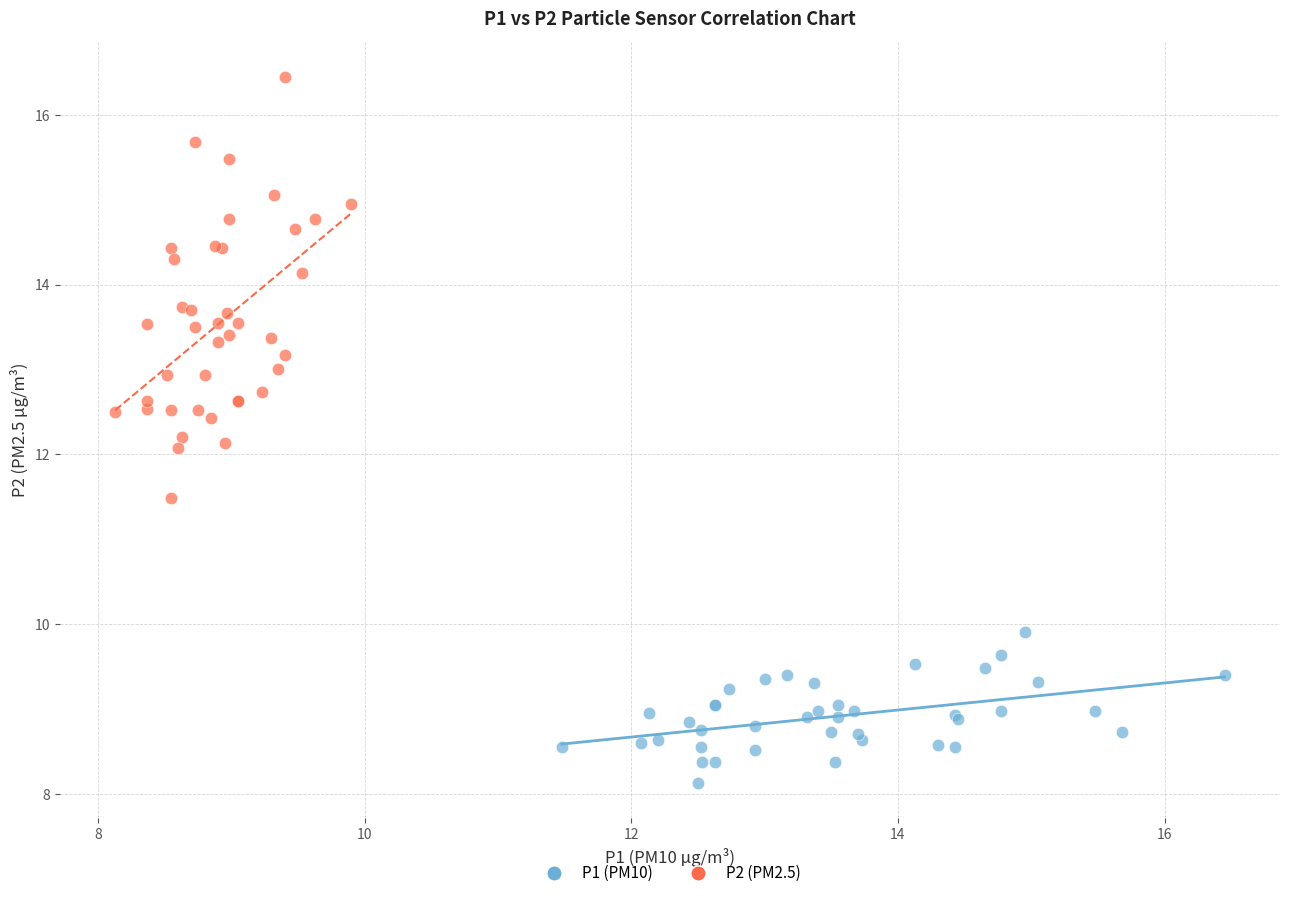

Which series reaches the maximum Y coordinate?

P2 (PM2.5)